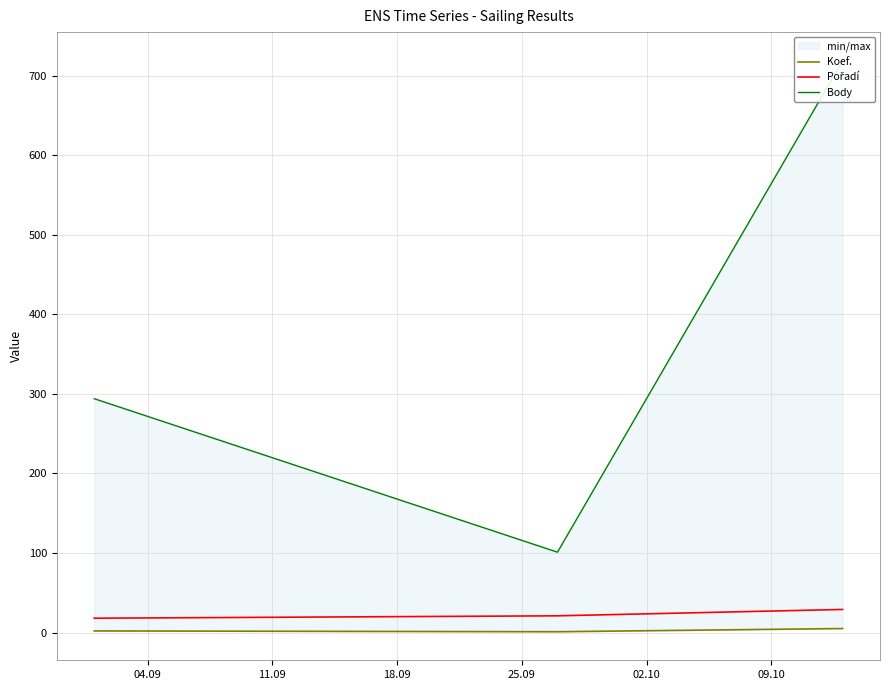

Count the Pořadí values in the range 18 to 29.

3